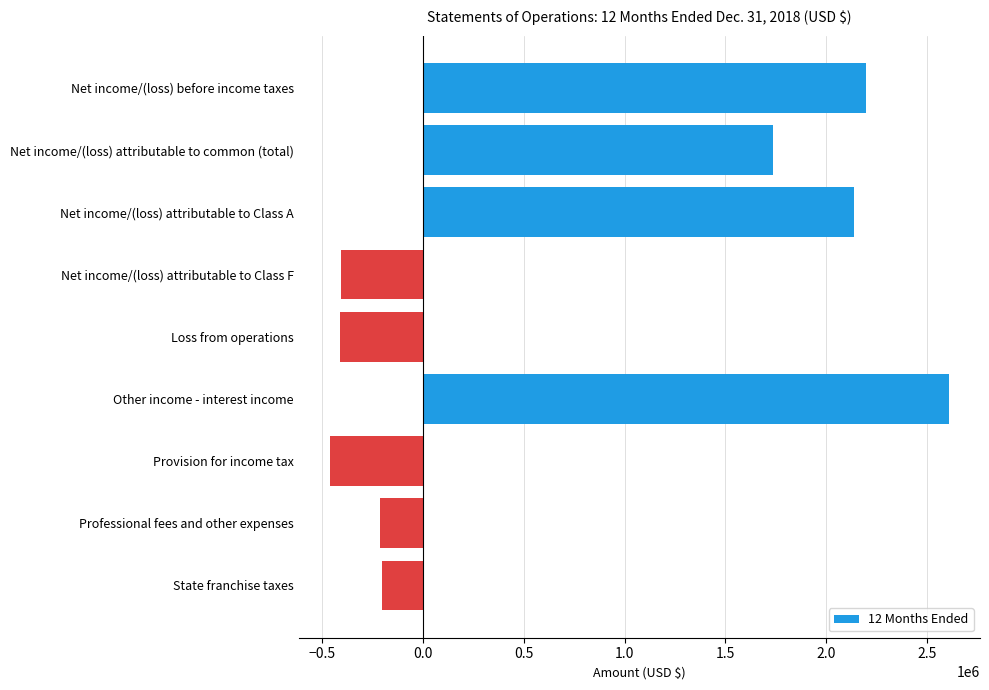

True or false: the data shows -410669 at Loss from operations.

True